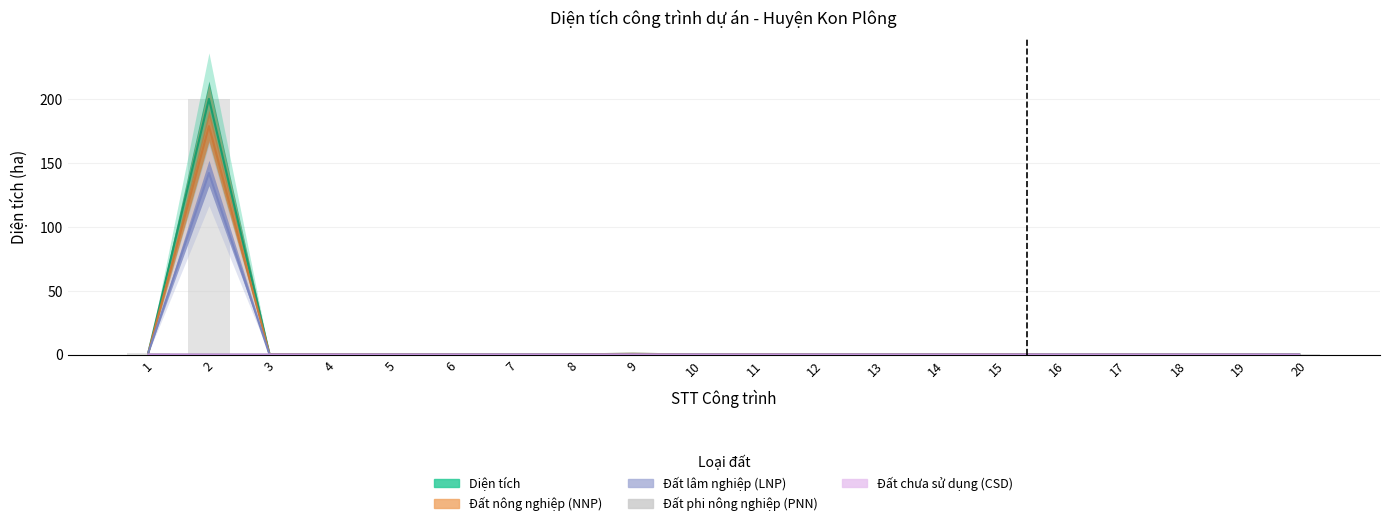

How many data points in Đất phi nông nghiệp (PNN) are above 0?

1